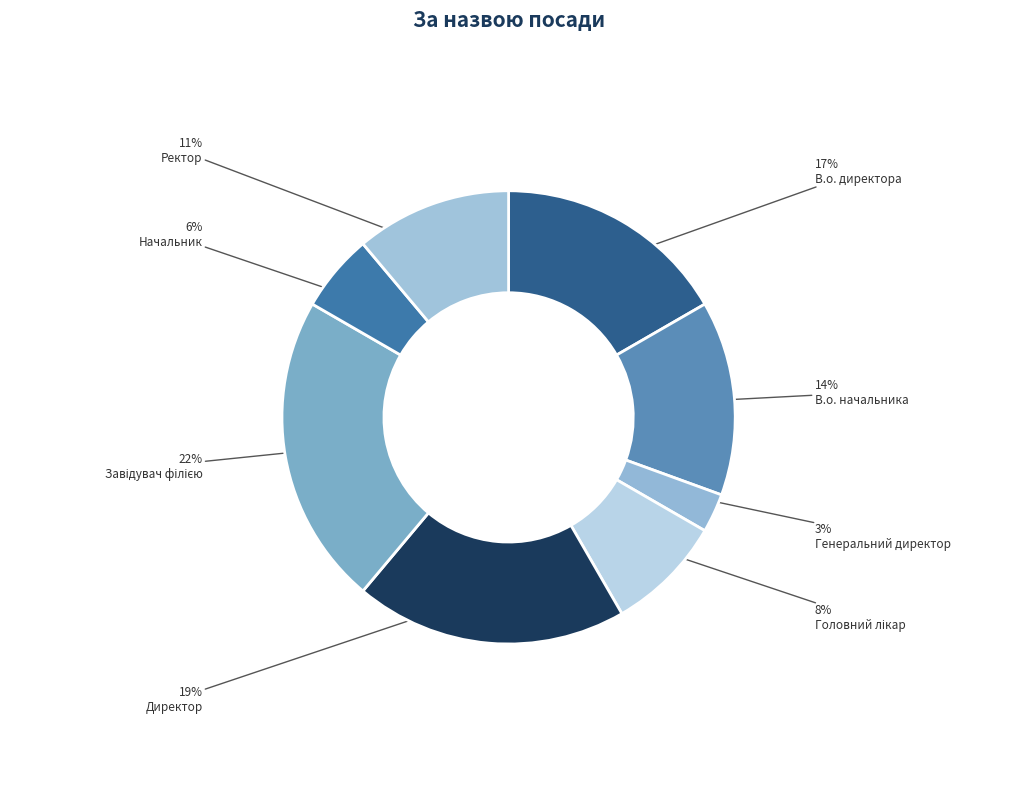

What is the ratio of the value at В.о. директора to the value at Ректор?

1.5